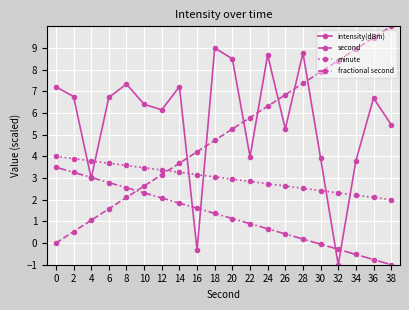

What is the value of the minute point at the 13th from the left?

2.7